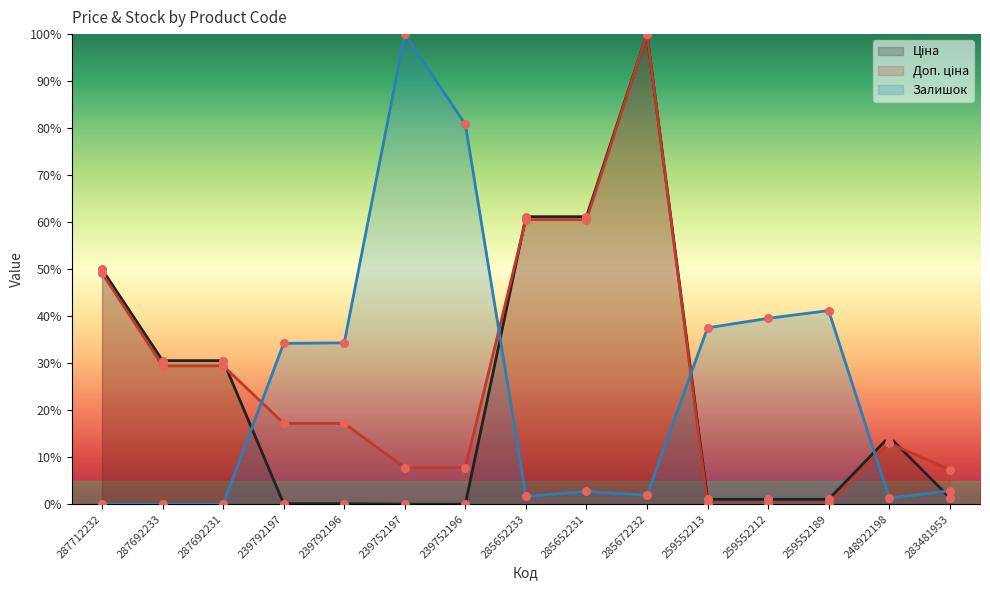

At how many categories does at least one series exceed 43?

6